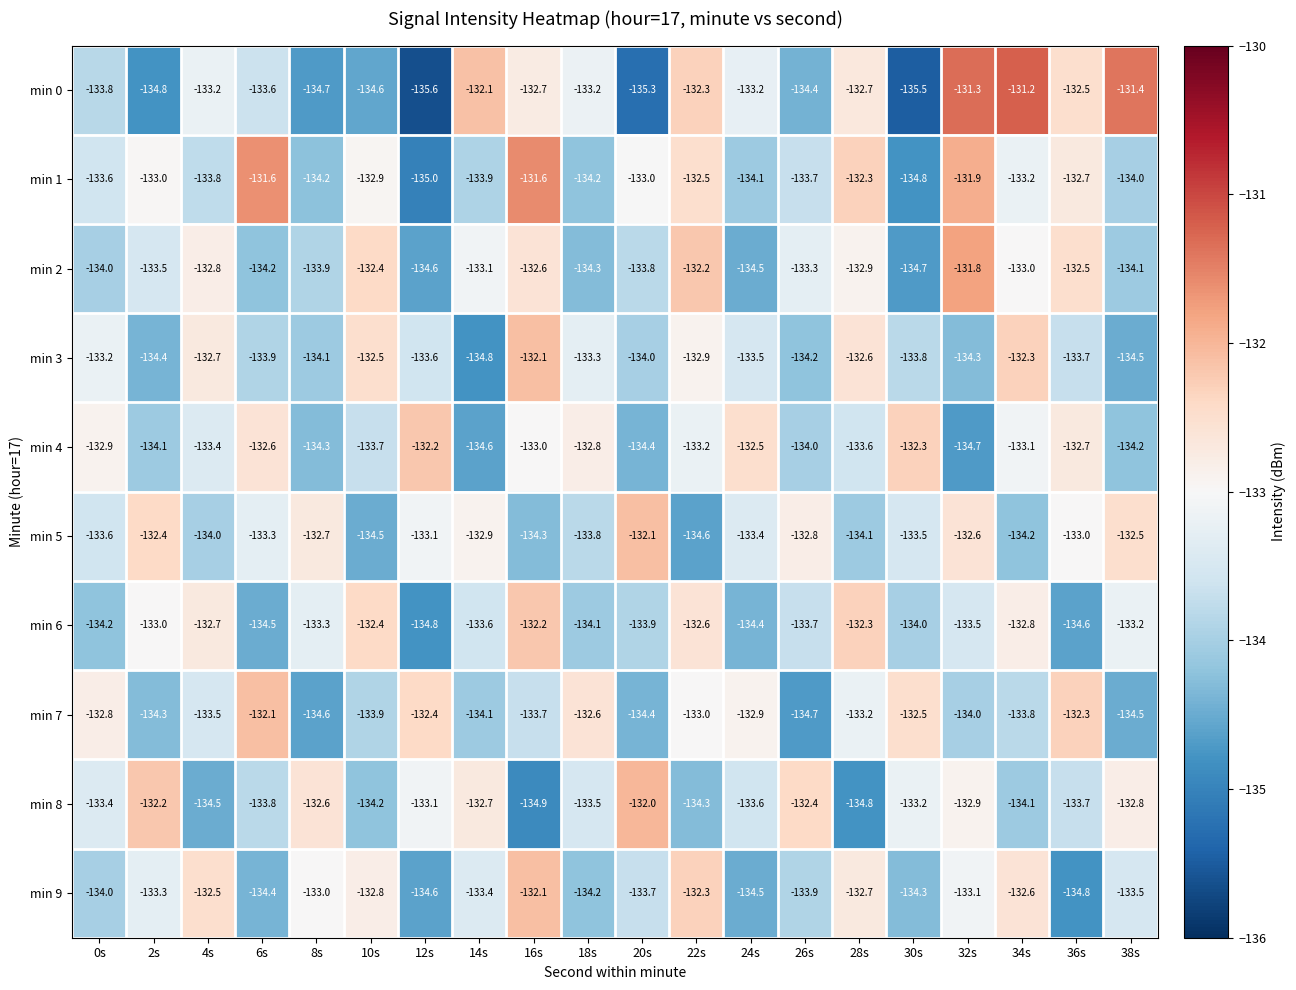

True or false: min 3 has a value of -134.2 at 26s.

True